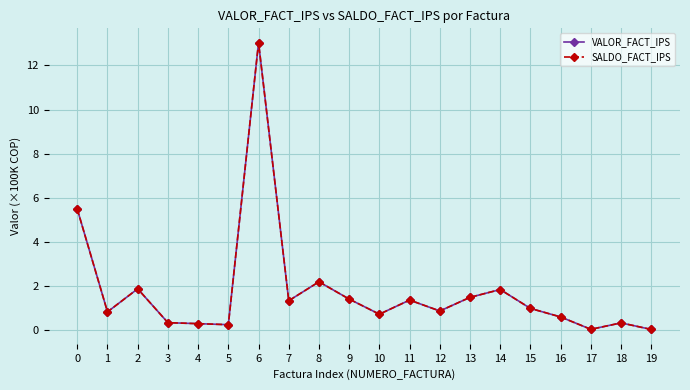

Reading right to left, what are all the values shown in this chart?

VALOR_FACT_IPS: 0.0	0.3	0.1	0.6	1.0	1.9	1.5	0.9	1.4	0.7	1.4	2.2	1.3	13.0	0.3	0.3	0.4	1.9	0.8	5.5
SALDO_FACT_IPS: 0.0	0.3	0.1	0.6	1.0	1.9	1.5	0.9	1.4	0.7	1.4	2.2	1.3	13.0	0.3	0.3	0.4	1.9	0.8	5.5